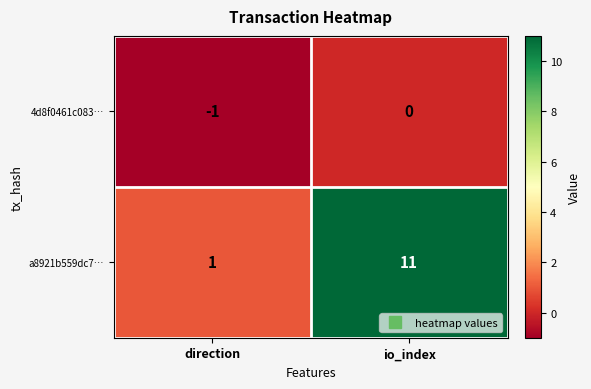

Rank the series by their average value, from highest to lowest.

a8921b559dc7…, 4d8f0461c083…